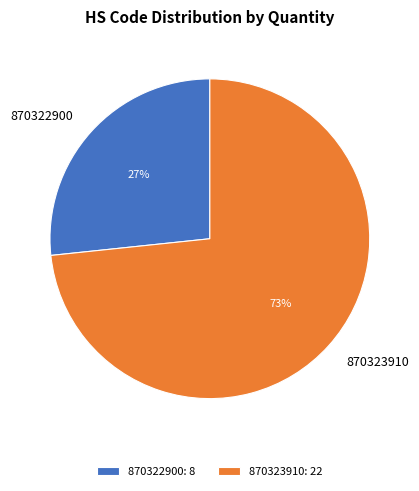

Which slice represents more than half of the pie?

870323910